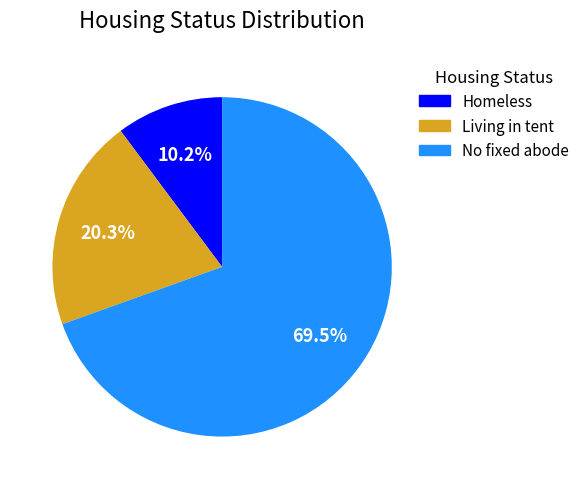

Do Living in tent and No fixed abode together represent more than half of the pie?

Yes